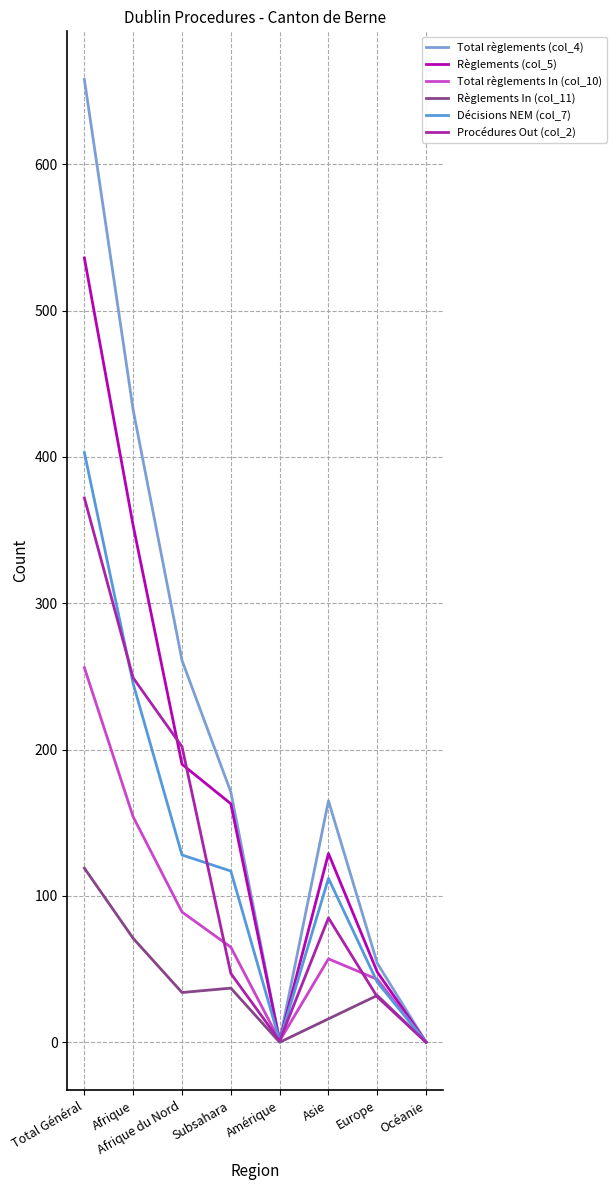

True or false: Total règlements (col_4) has a value of 165 at Asie.

True